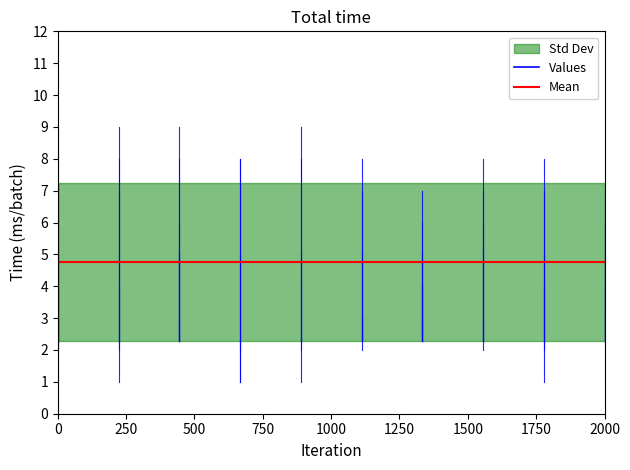

What is the spread (max minus min) of values at 9?

6